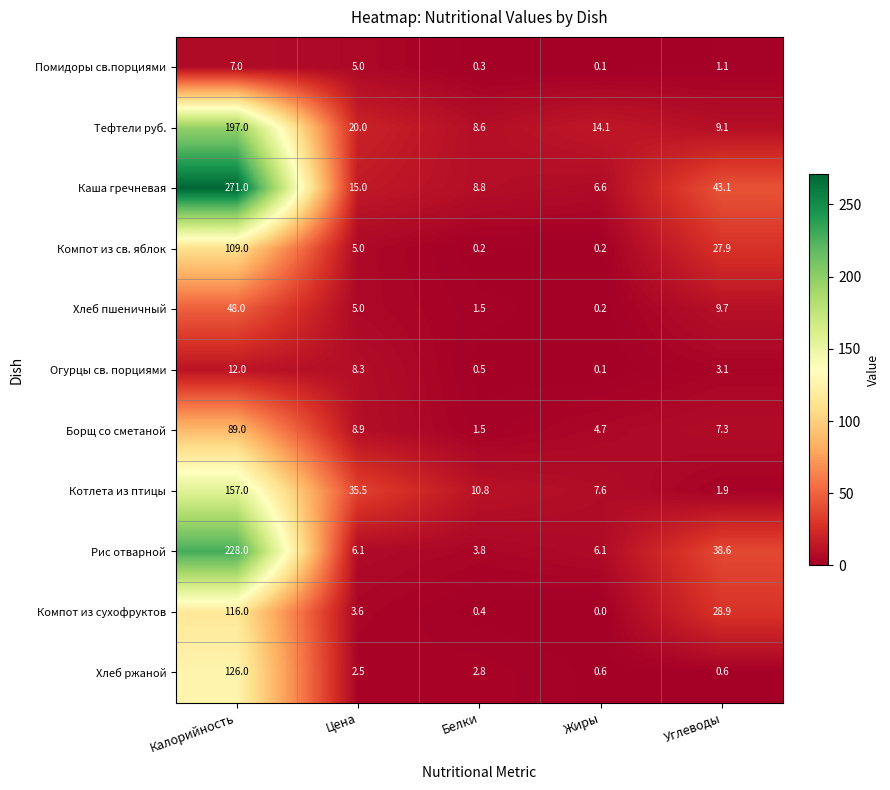

Rank the series by their maximum value, from lowest to highest.

Помидоры св.порциями, Огурцы св. порциями, Хлеб пшеничный, Борщ со сметаной, Компот из св. яблок, Компот из сухофруктов, Хлеб ржаной, Котлета из птицы, Тефтели руб., Рис отварной, Каша гречневая